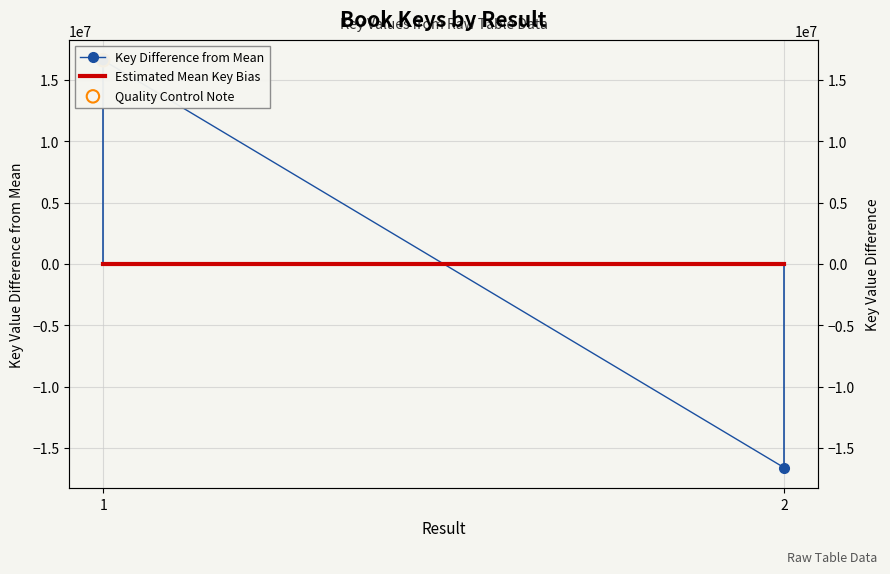

Which series contains the lowest Y value?

Key Difference from Mean